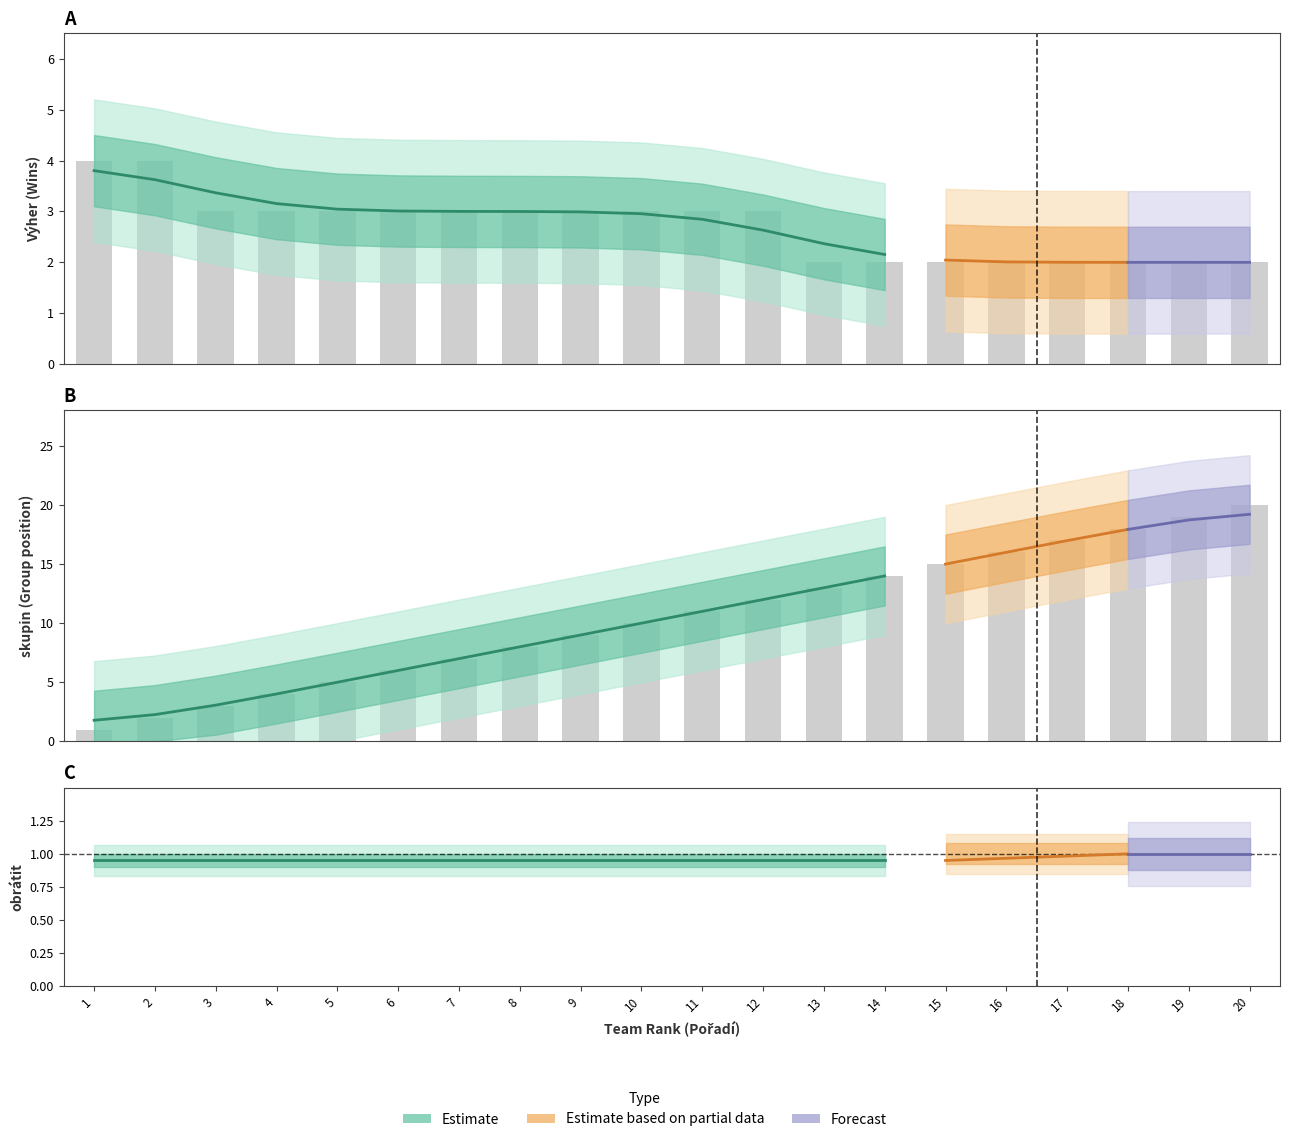

At which label is skupin closest to 10?

10